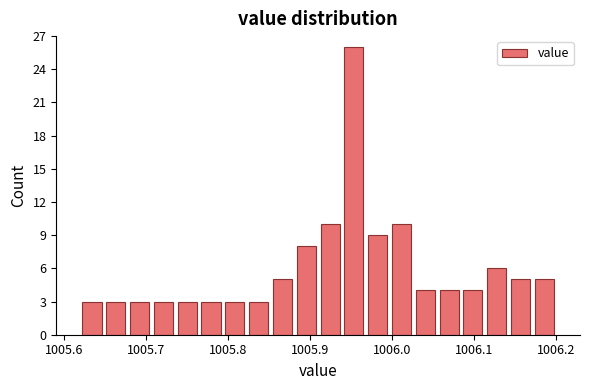

Around what value on the x-axis is the tallest bar? Give the approximate position of its centre, as read against the axis.

1005.95